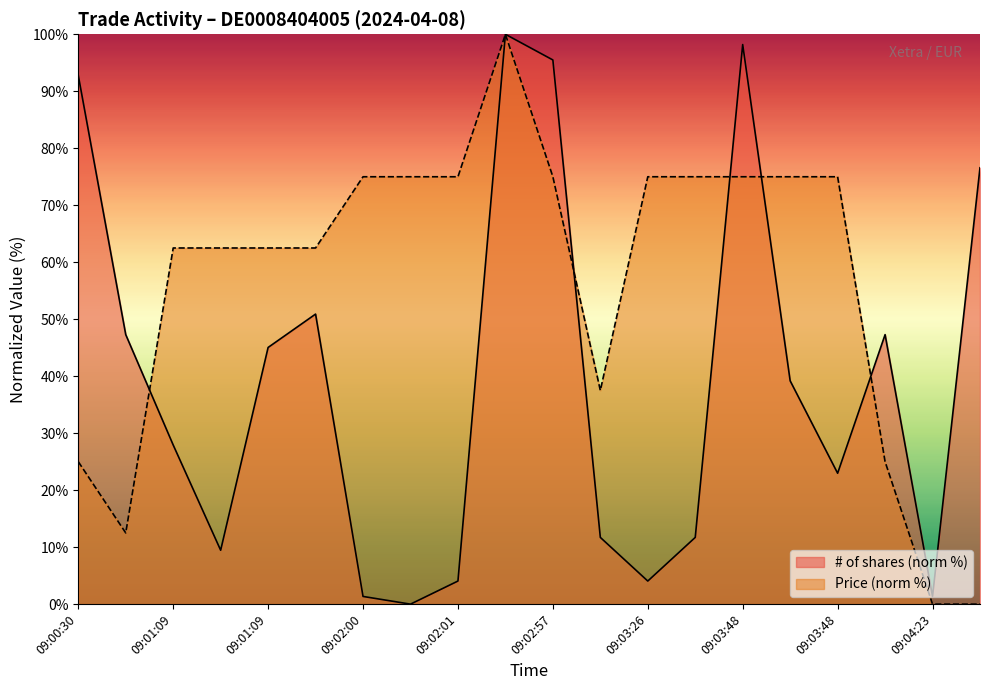

What are all the series names shown in the legend?

# of shares (norm %), Price (norm %)